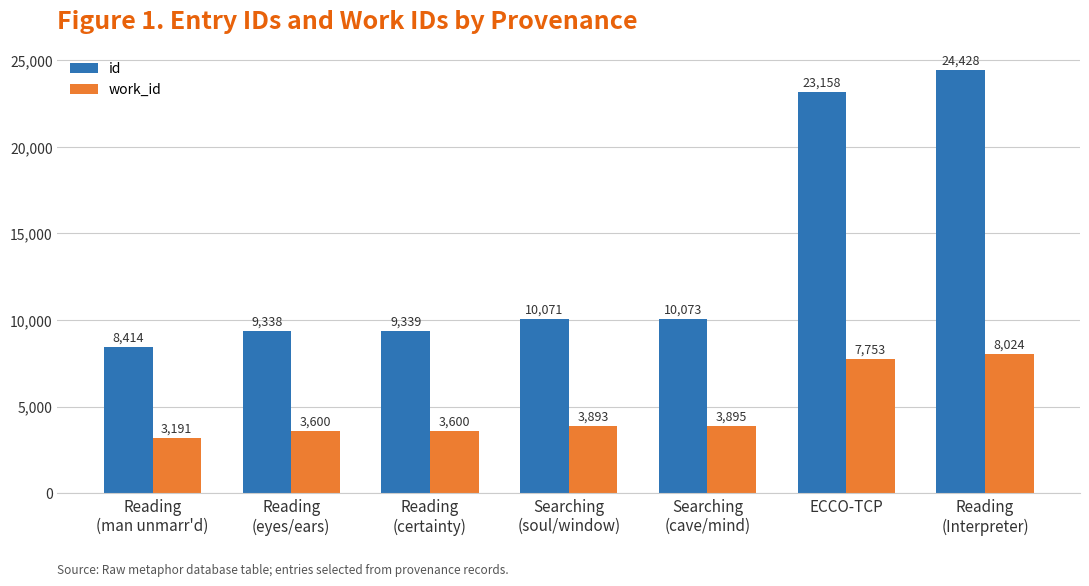

Is the value of work_id at Searching
(cave/mind) greater than the value of id at Searching
(cave/mind)?

No